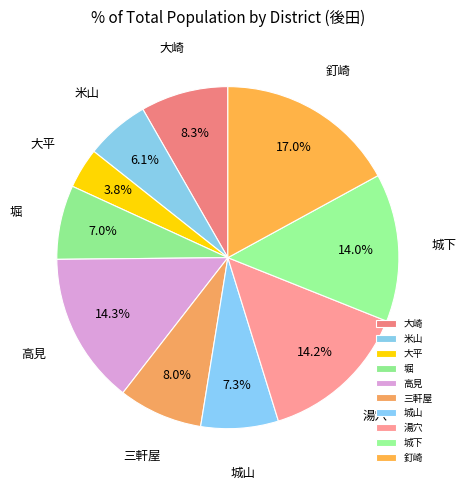

Does 高見 represent more than half of the total?

No